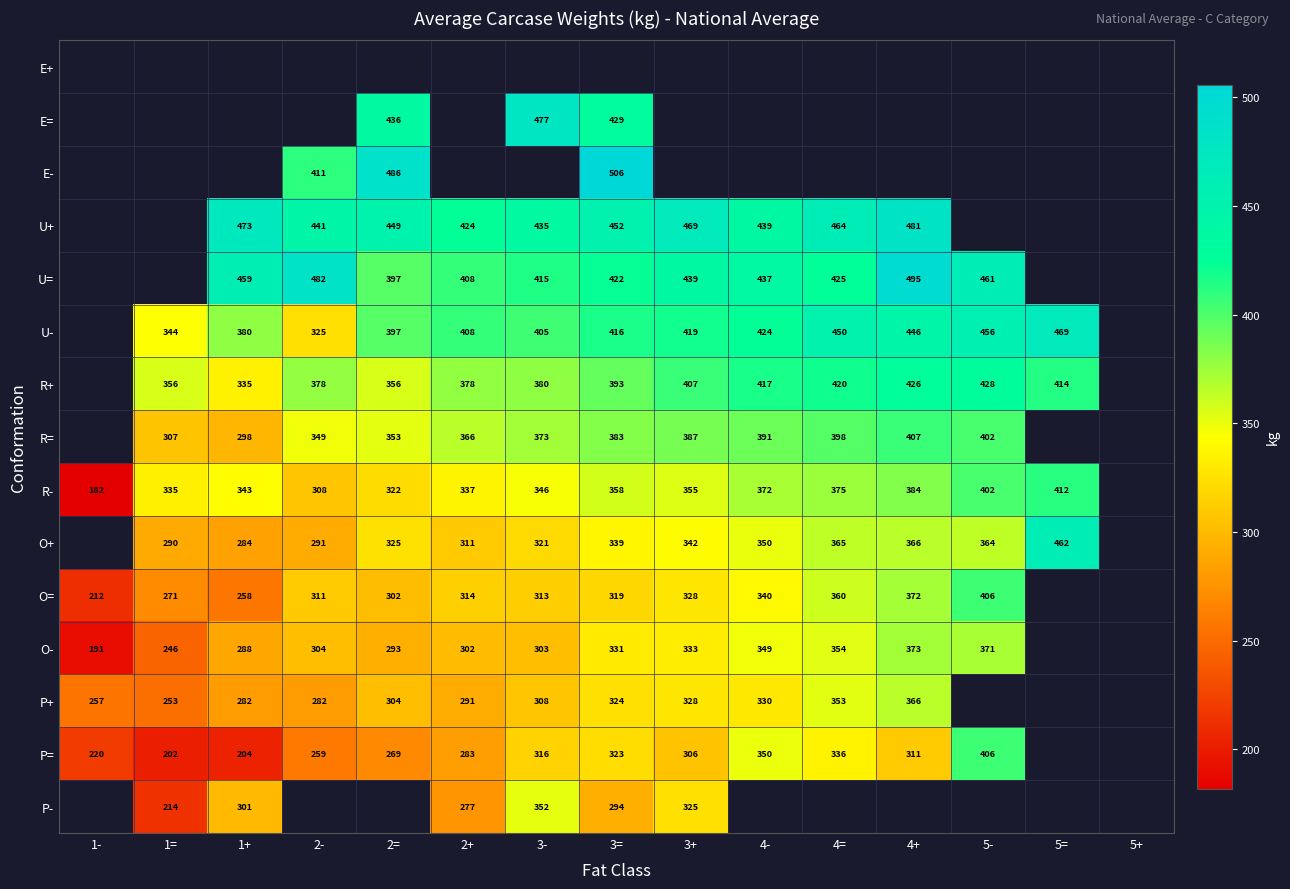

Is the value of U- at 2- greater than the value of U+ at 4+?

No